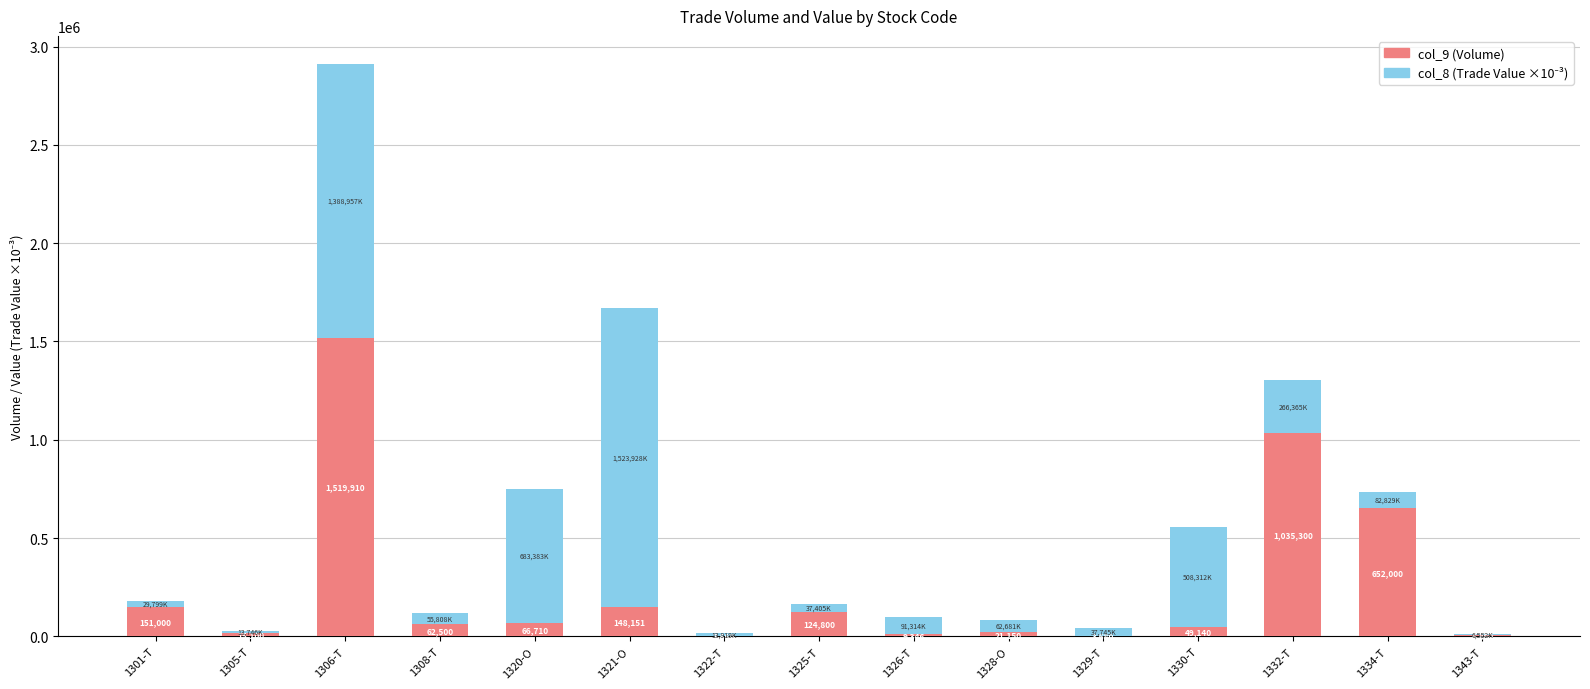

At which category is the sum across all series the highest?

1306-T